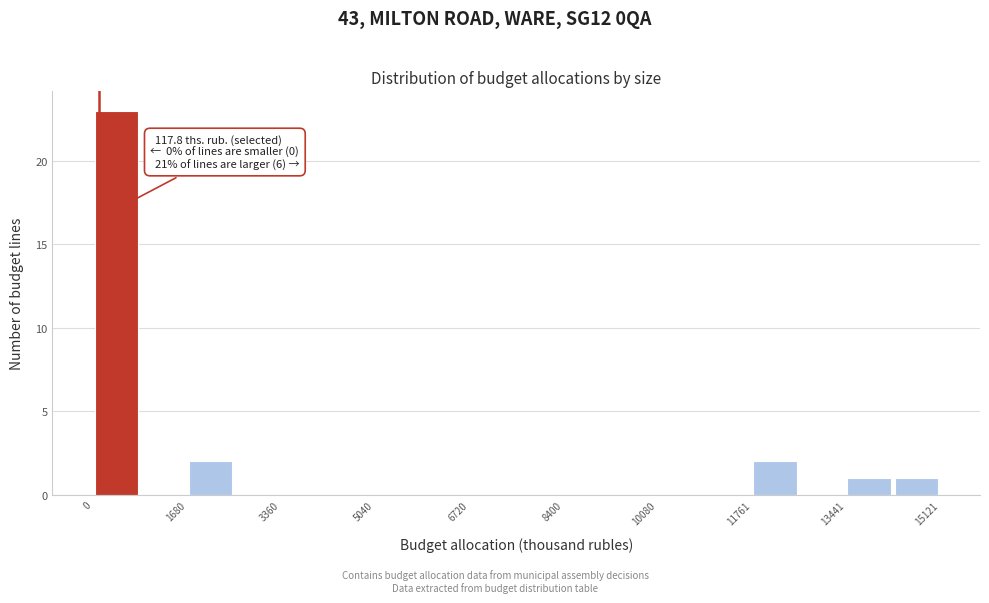

Over which range of the x-axis is the bar tallest?

0 to 800